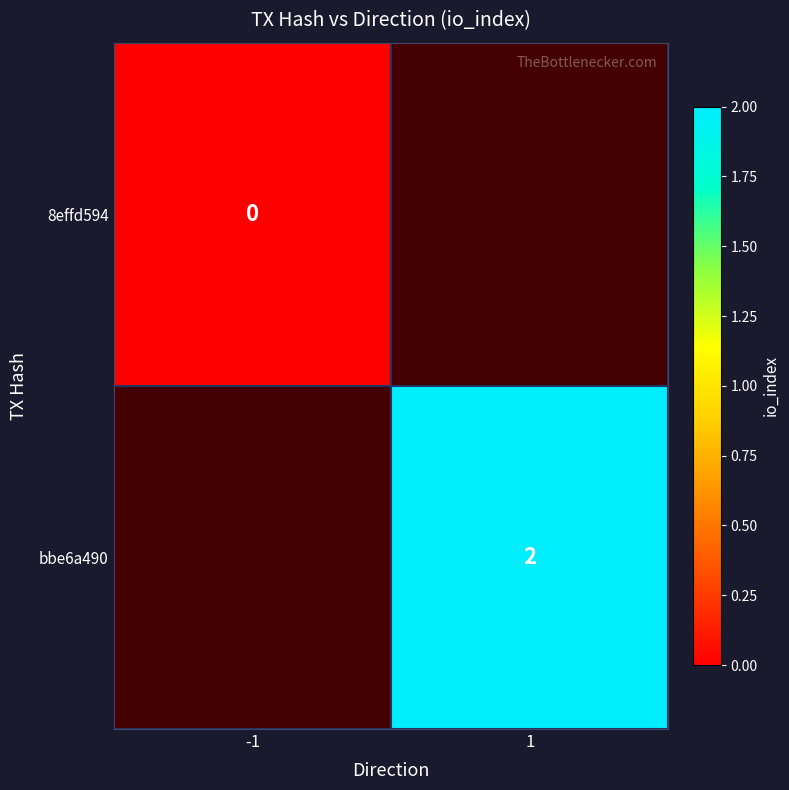

Is it true that bbe6a490 equals 3 at 1?

False